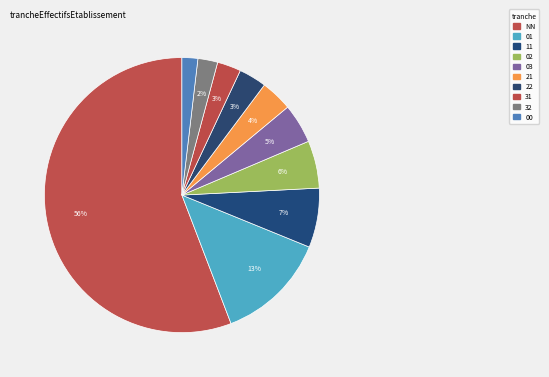

What is the ratio of the value at NN to the value at 21?

15.0